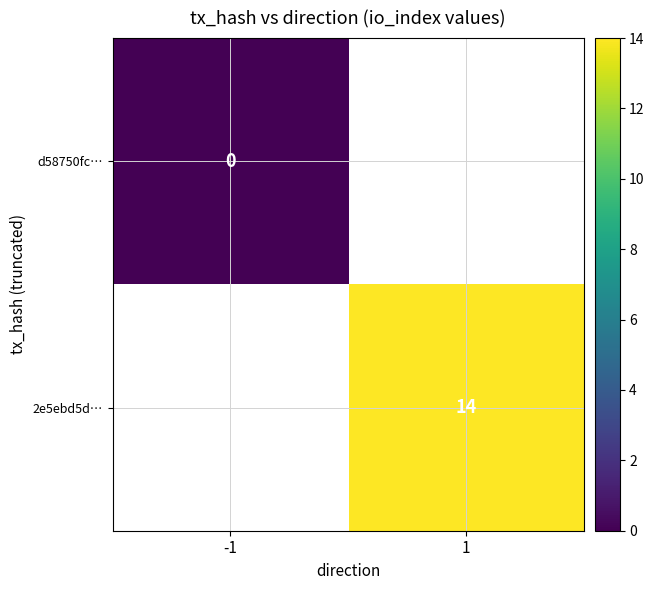

Is it true that 2e5ebd5d… equals 14 at 1?

True